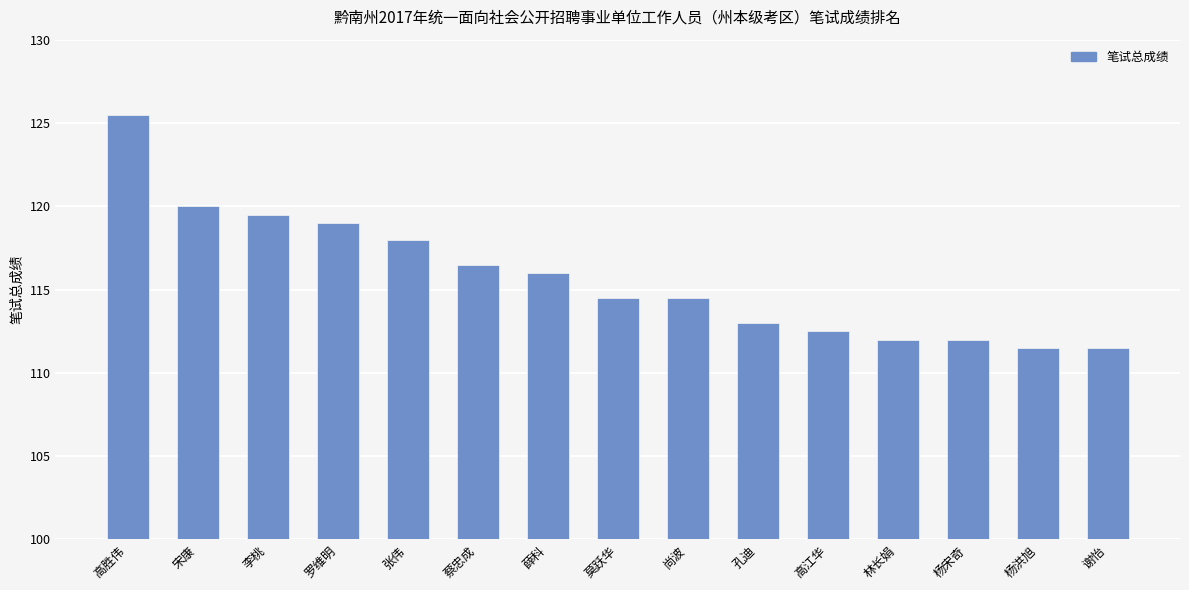

At which category does the chart reach its peak across all series?

高胜伟